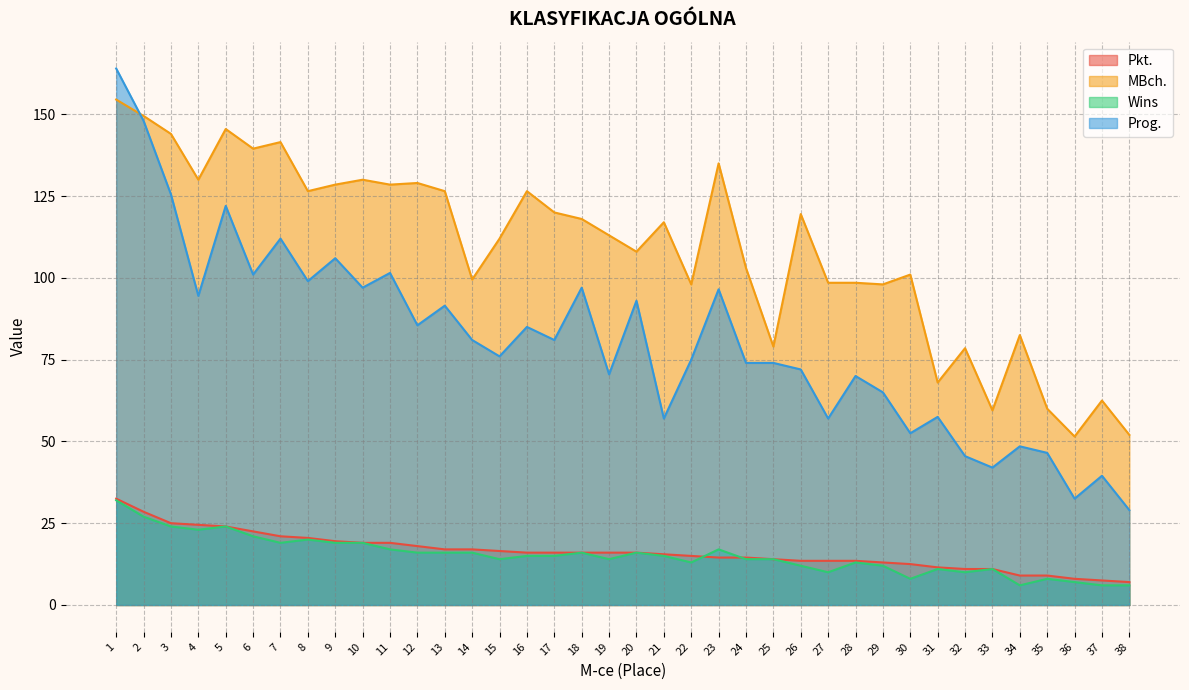

What is the sum of the MBch. values at 8 and 13?

253.0